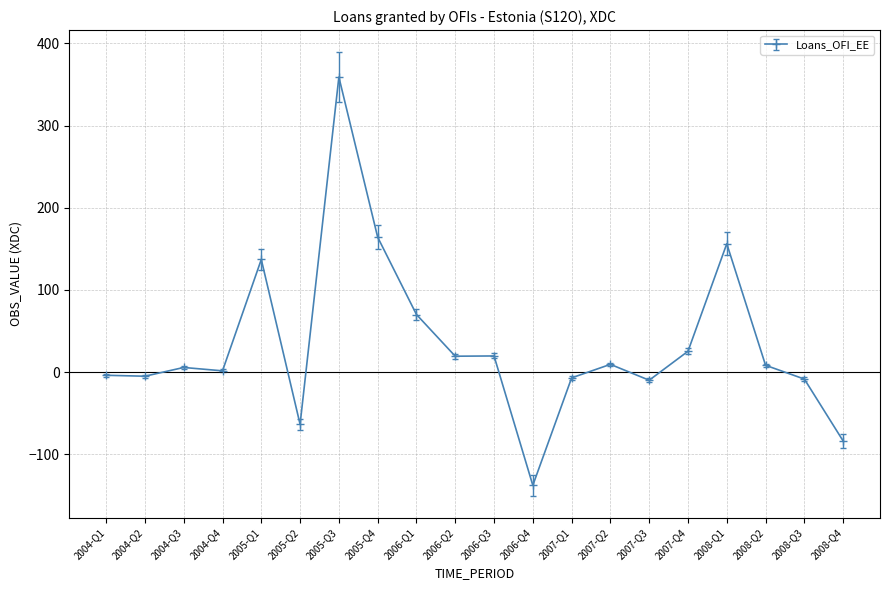

True or false: the data shows -9.8 at 2007-Q3.

True